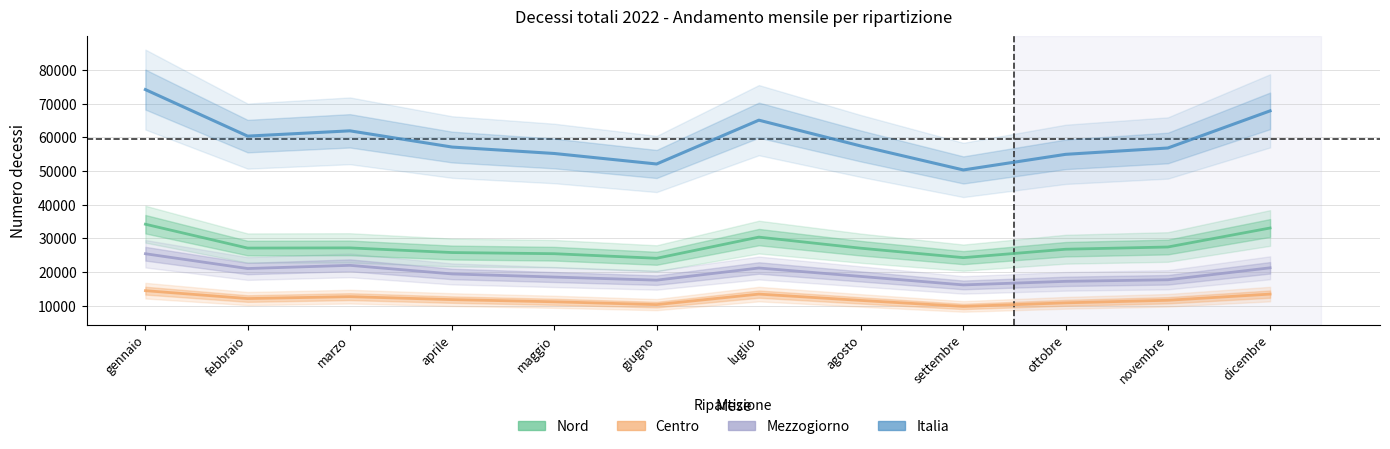

What is the sum of all Centro values?

143724